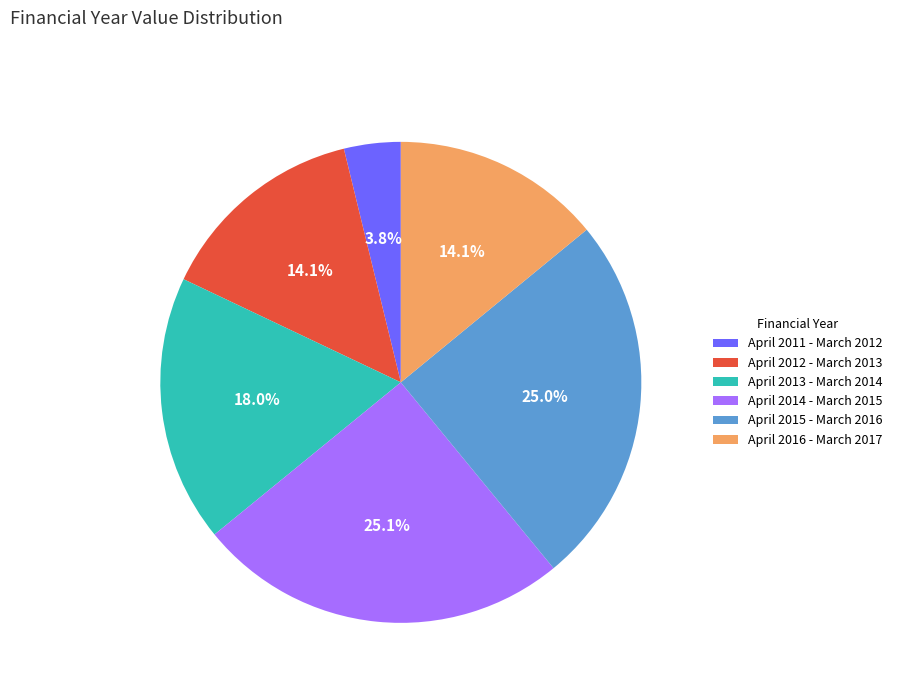

Do April 2014 - March 2015 and April 2012 - March 2013 together represent more than half of the pie?

No